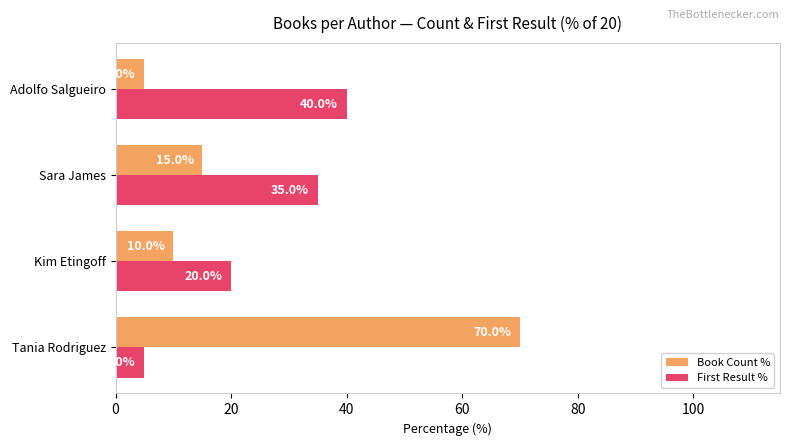

Is it true that First Result % equals 40 at Adolfo Salgueiro?

True